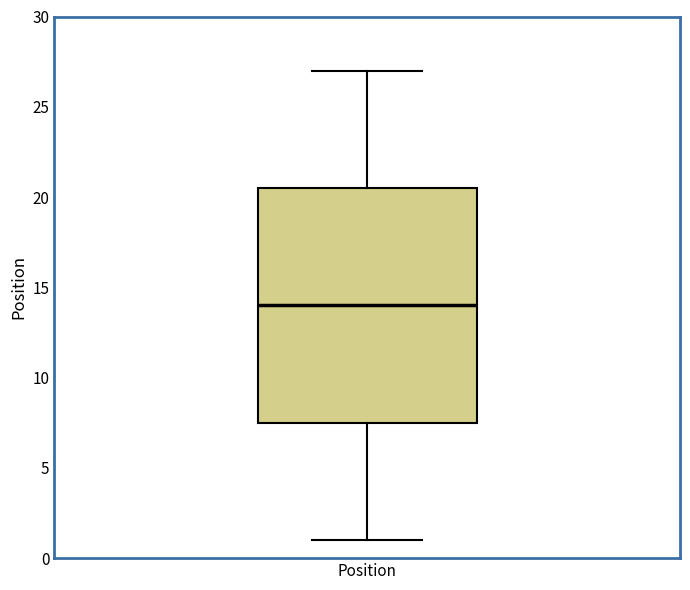

Where does the upper whisker of the box for Position end on the y-axis? The values are not printed on the chart, so give them approximately, as read against the axis.

27.0